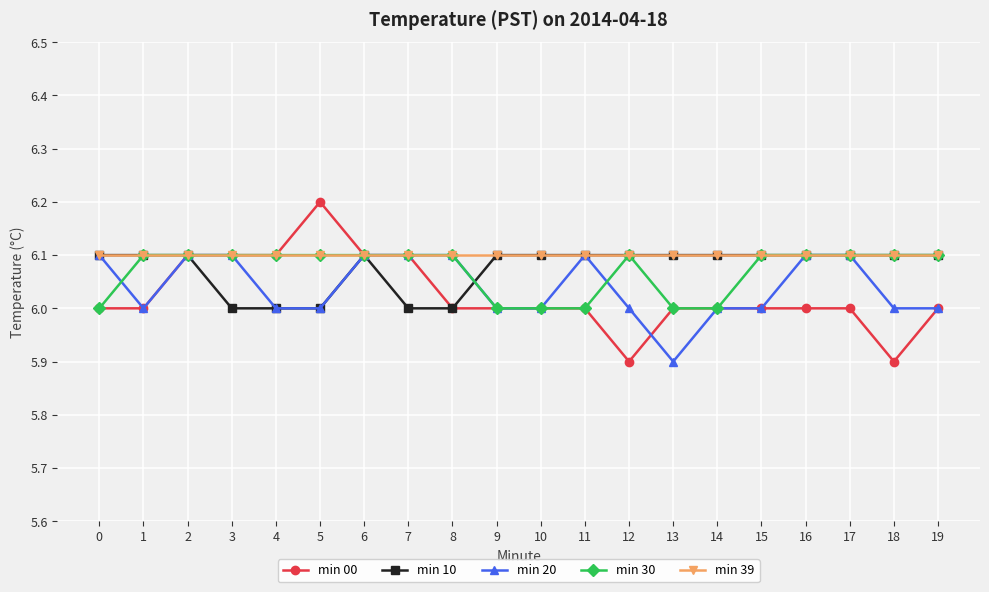

What value does the min 20 series have at 17?

6.1